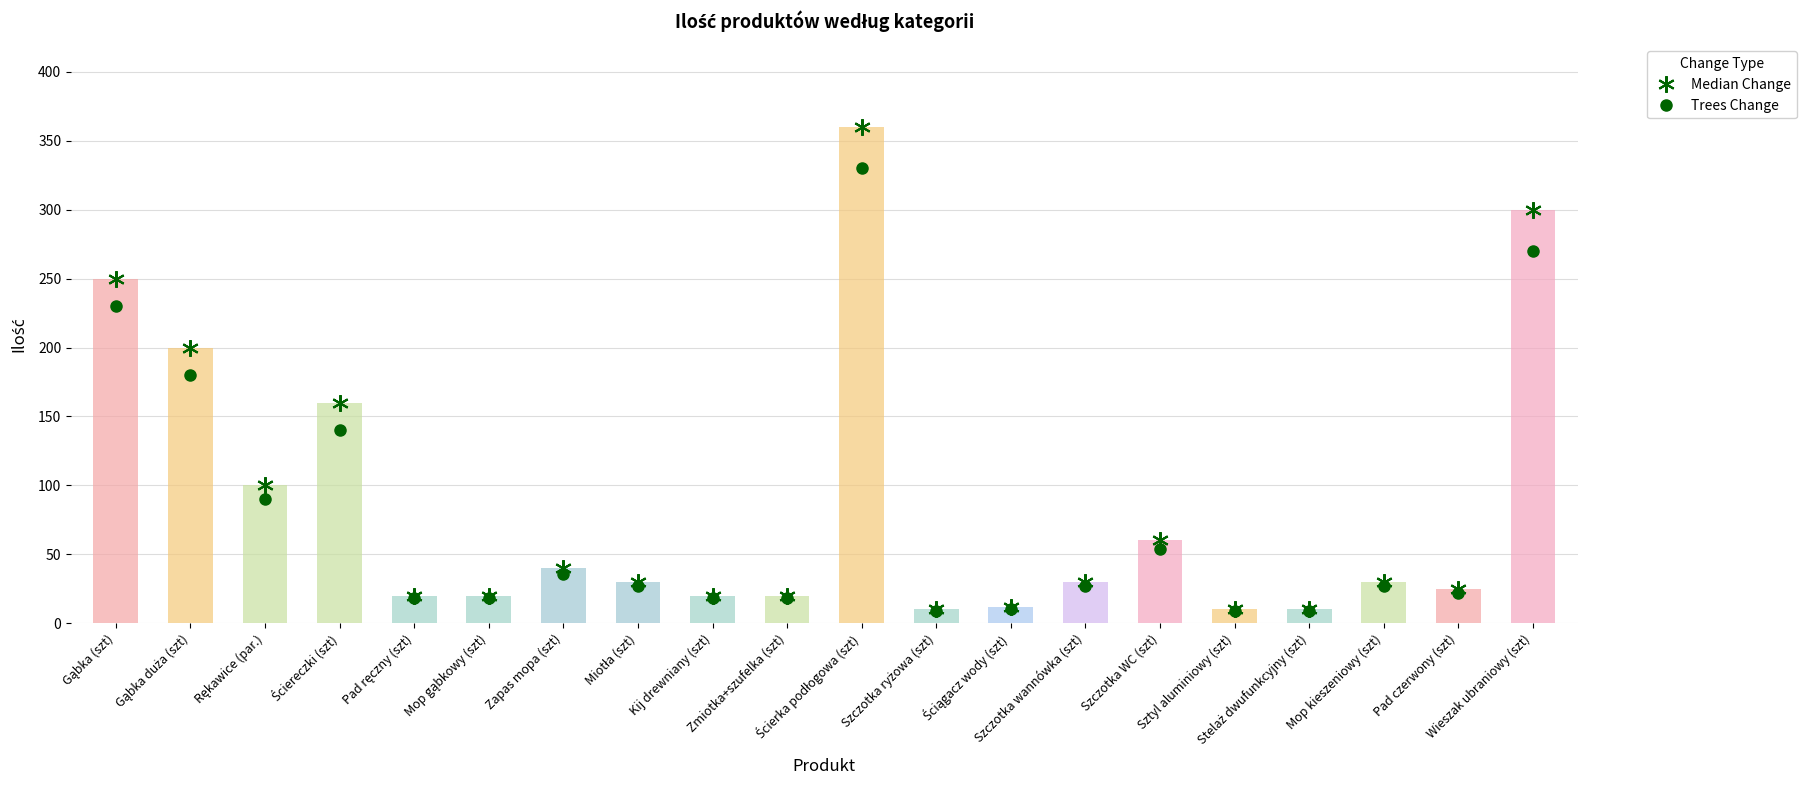

What is the label of the 2nd bar from the right?

Pad czerwony (szt)